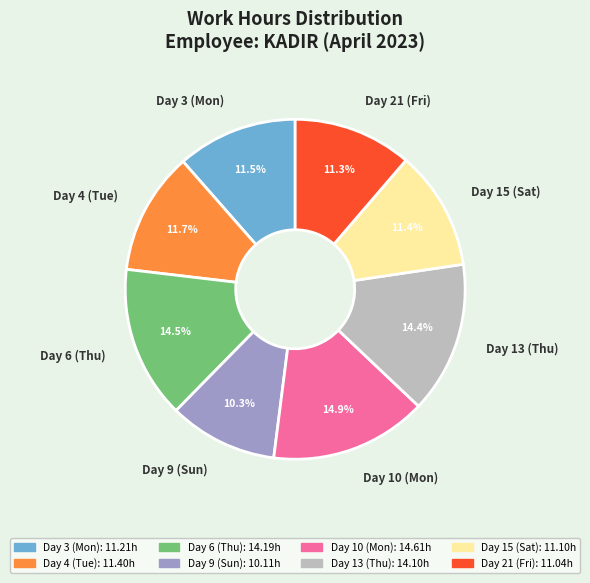

Which category has the smallest portion of the pie?

Day 9 (Sun)